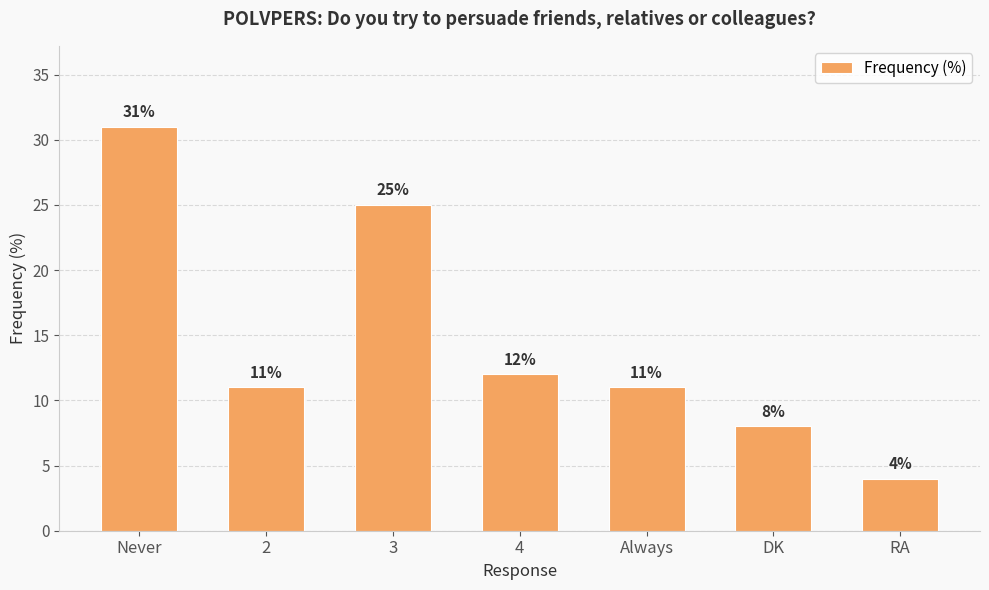

How many values are between 8 and 25?

5